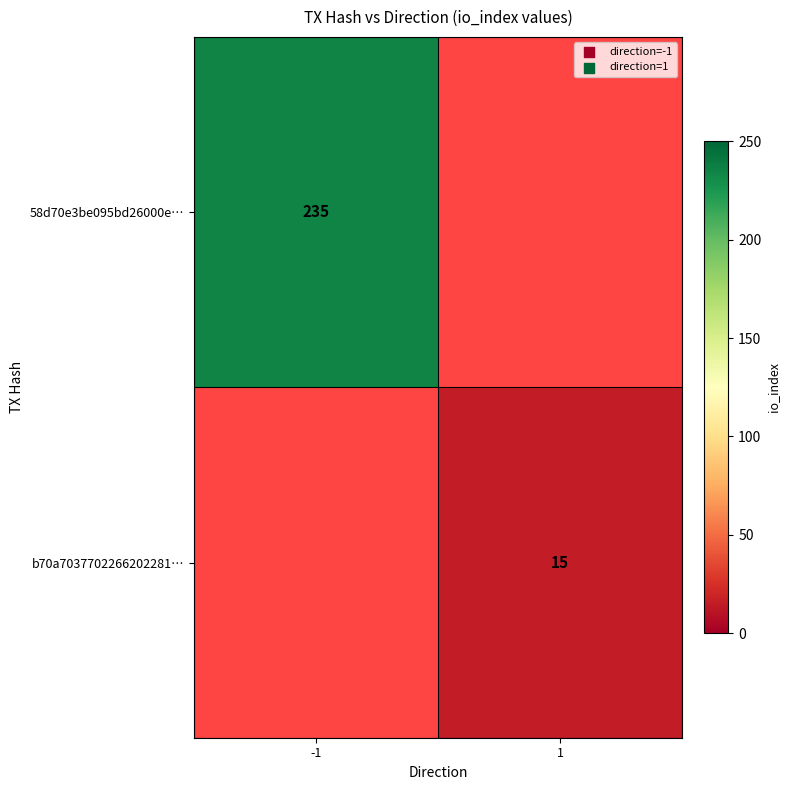

Is it true that 58d70e3be095bd26000e… equals 235 at -1?

True